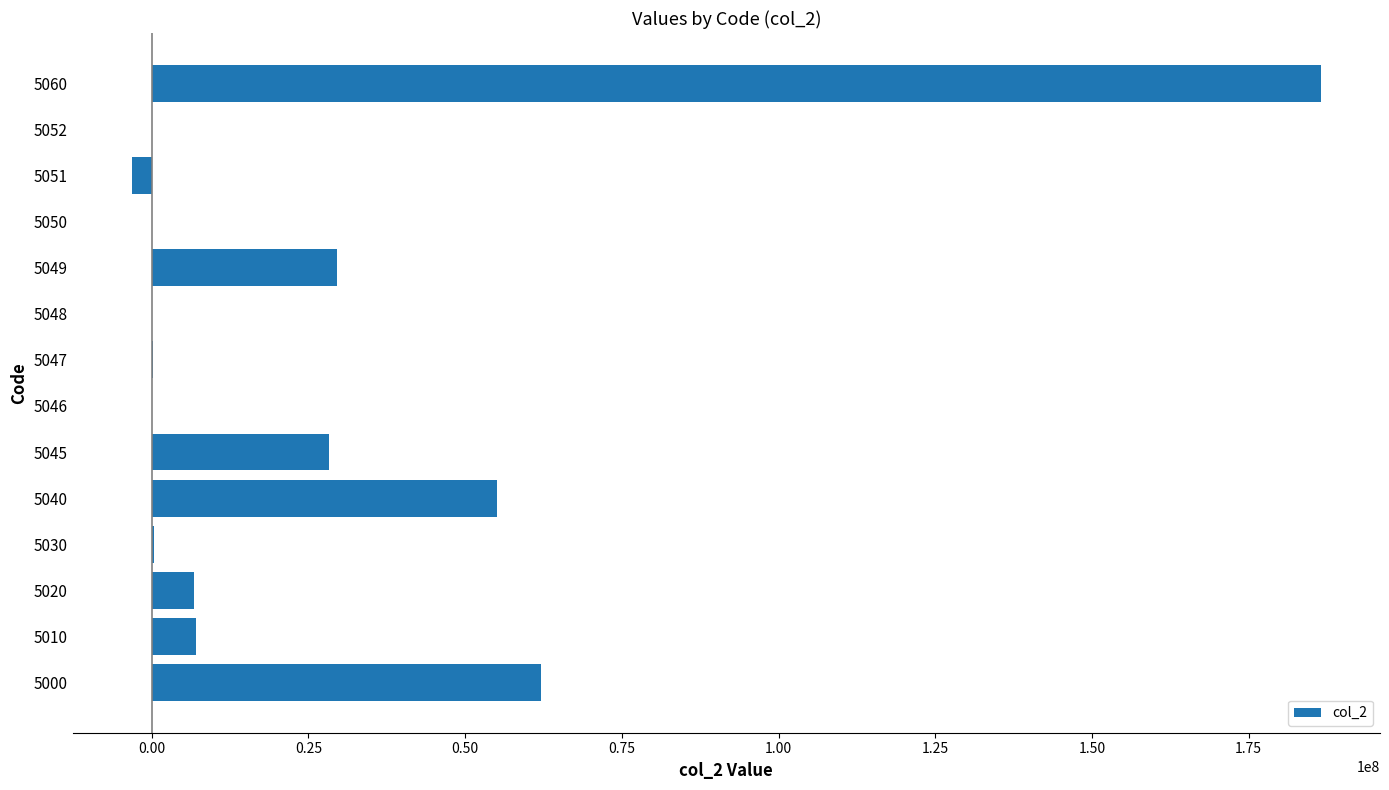

Which category has the highest value across all series?

5060